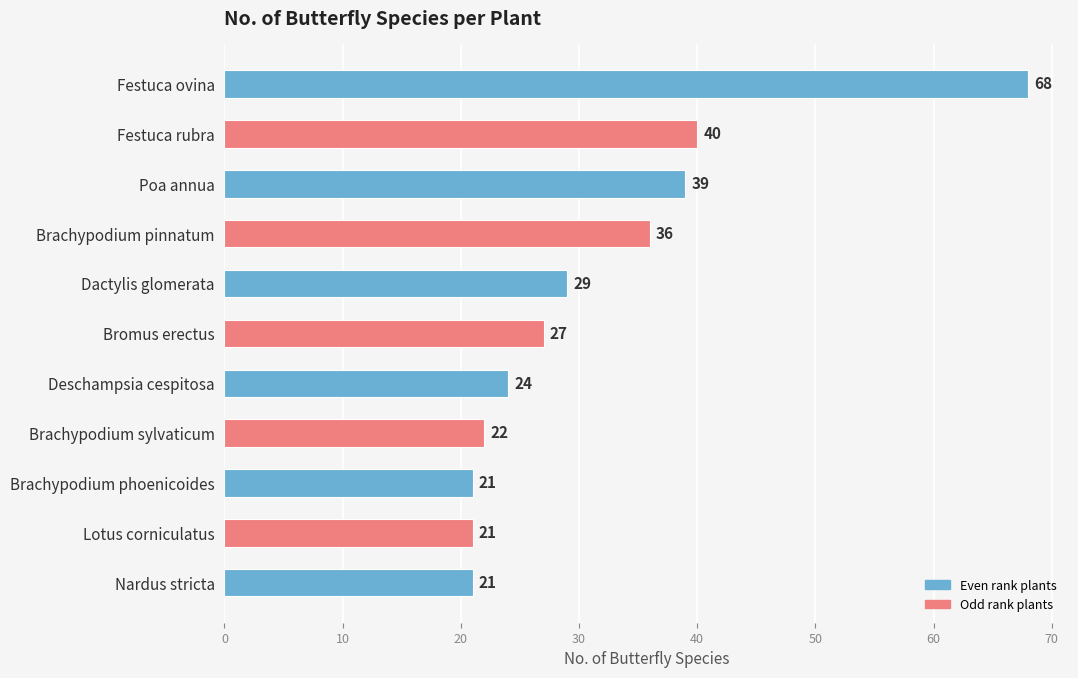

Which has a higher value, Festuca rubra or Festuca ovina?

Festuca ovina